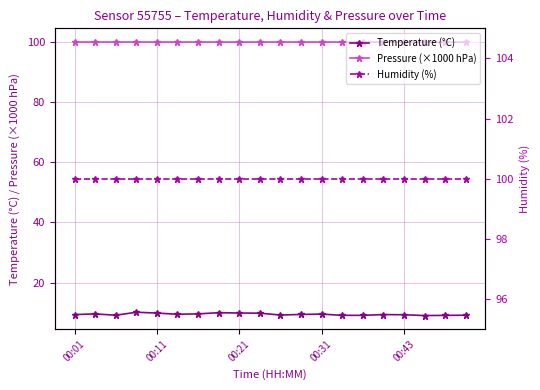

What is the smallest value displayed?

9.1